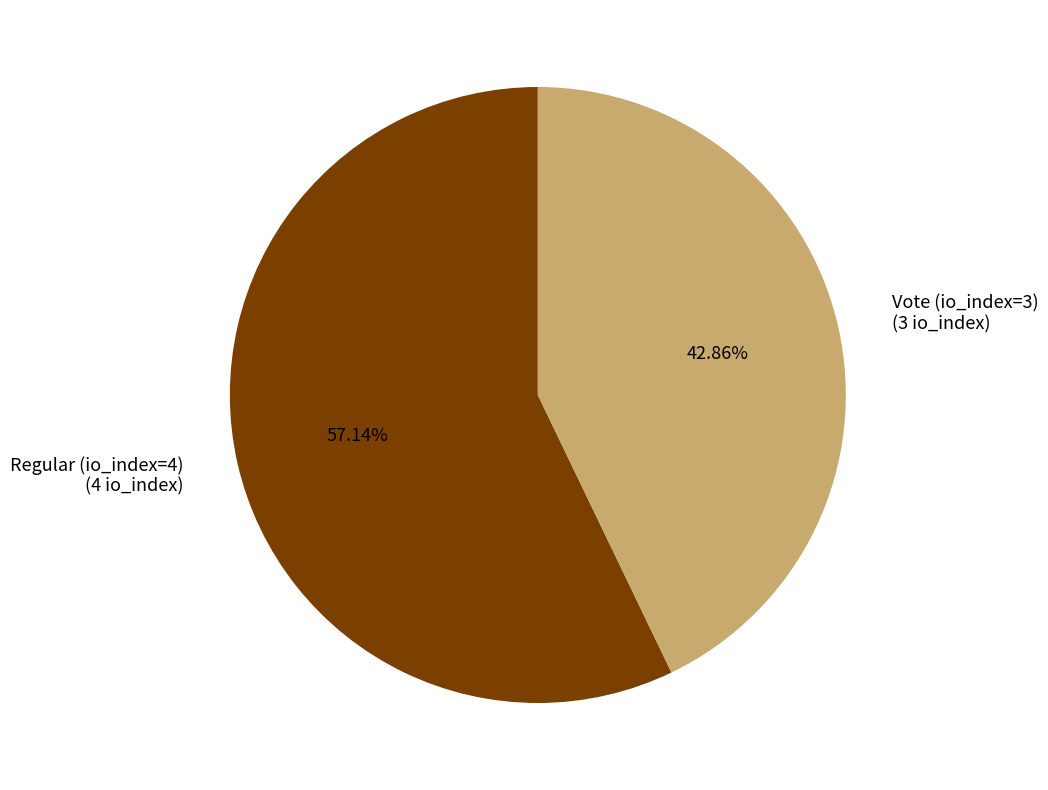

To the nearest percent, what is the difference between the largest and smallest slice percentages?

14%